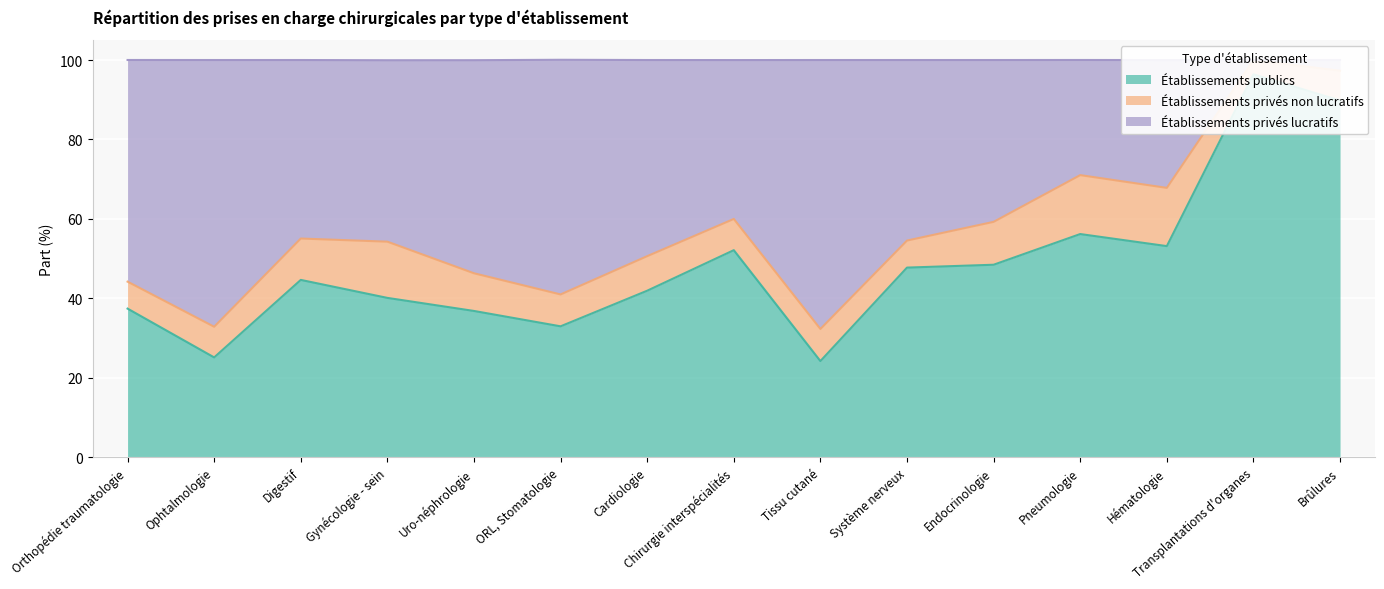

True or false: Établissements privés lucratifs and Établissements publics cross at least once.

False